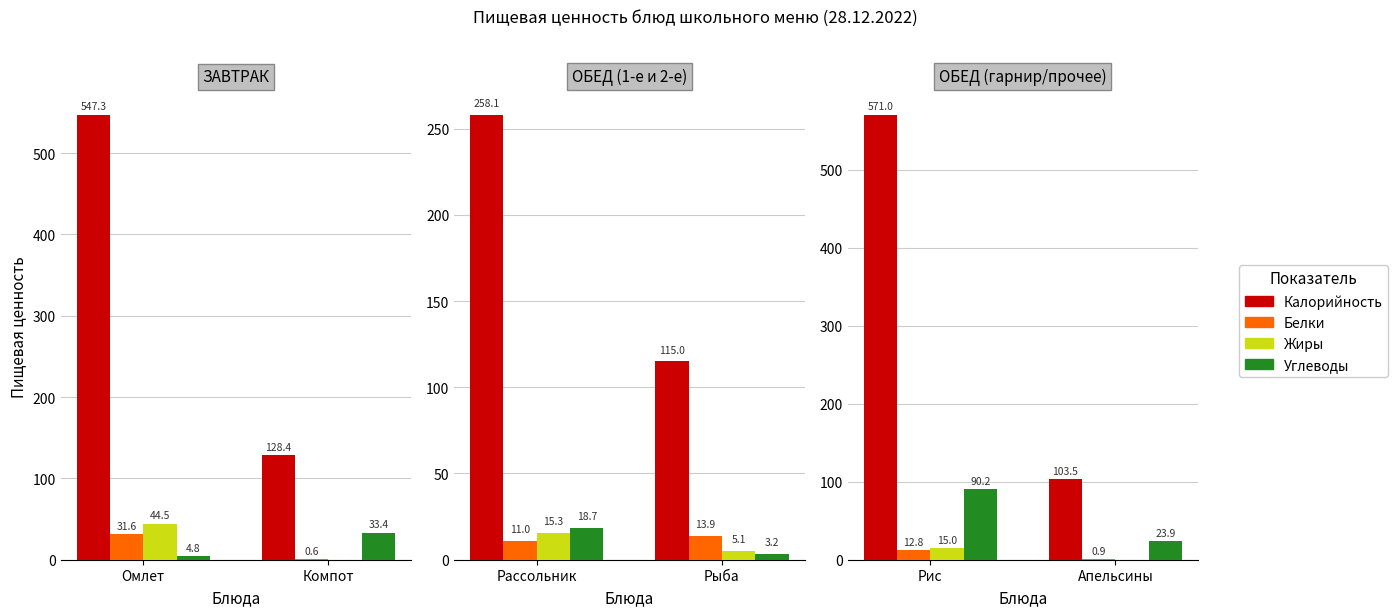

Which category has the lowest value across all series?

Апельсины